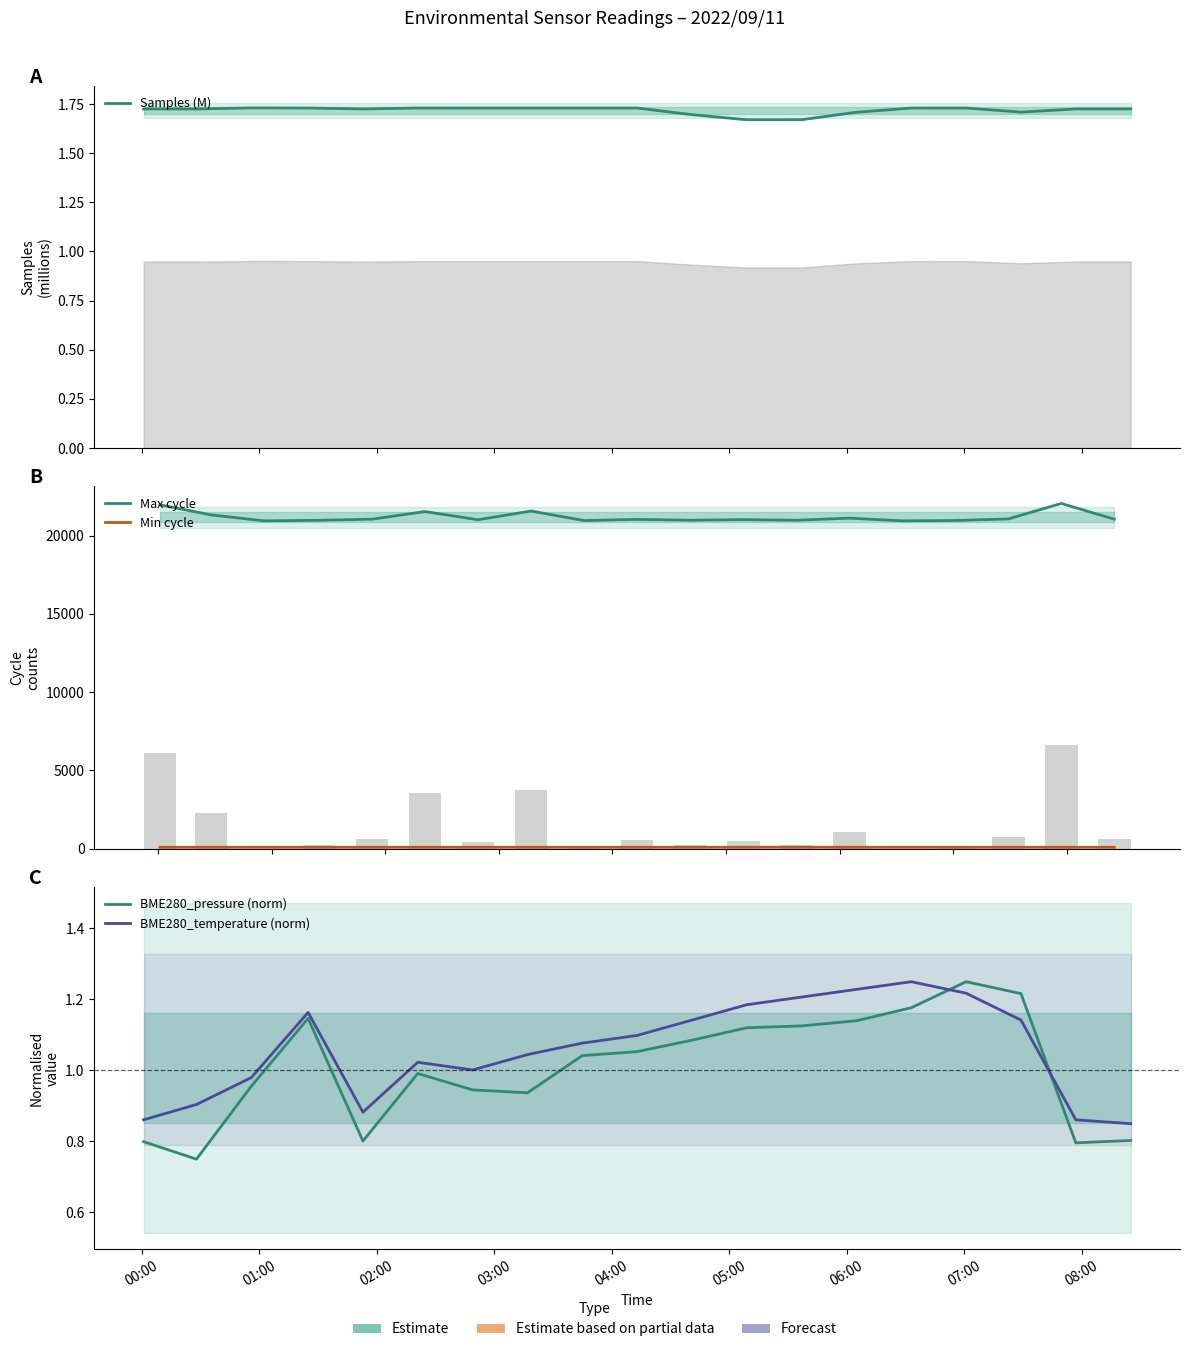

Where does the Max cycle series first go above 21042?

00:00